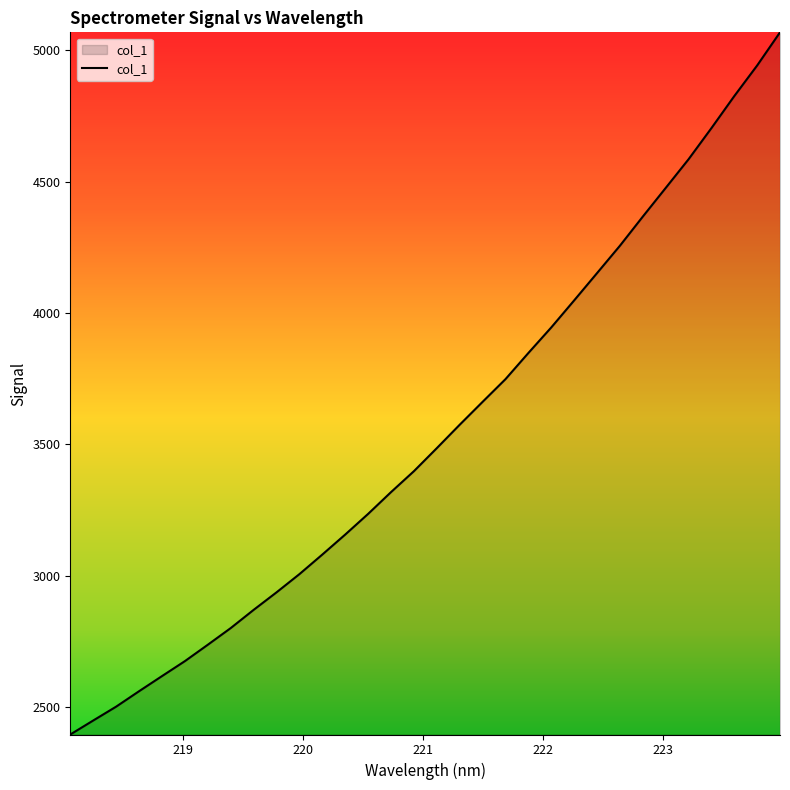

What is the minimum value shown in the chart?

2395.9